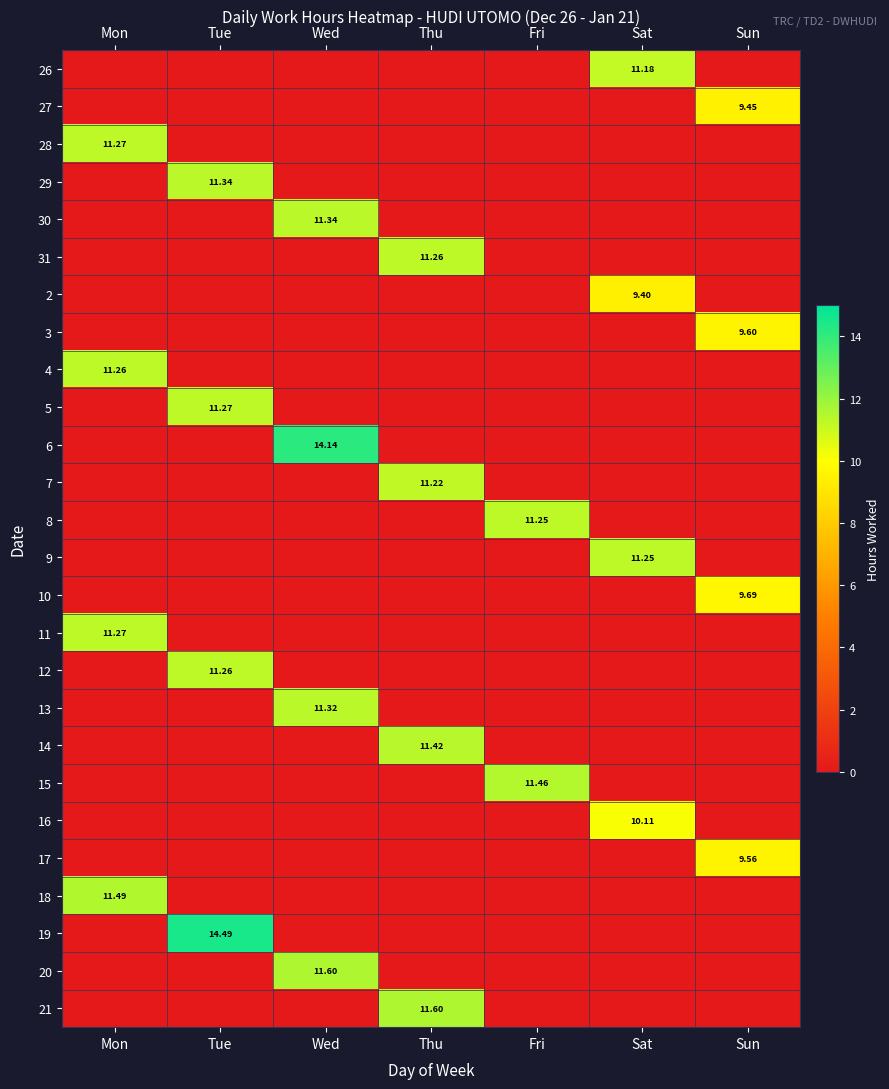

Which category has the highest value in the 10 series?

Sun